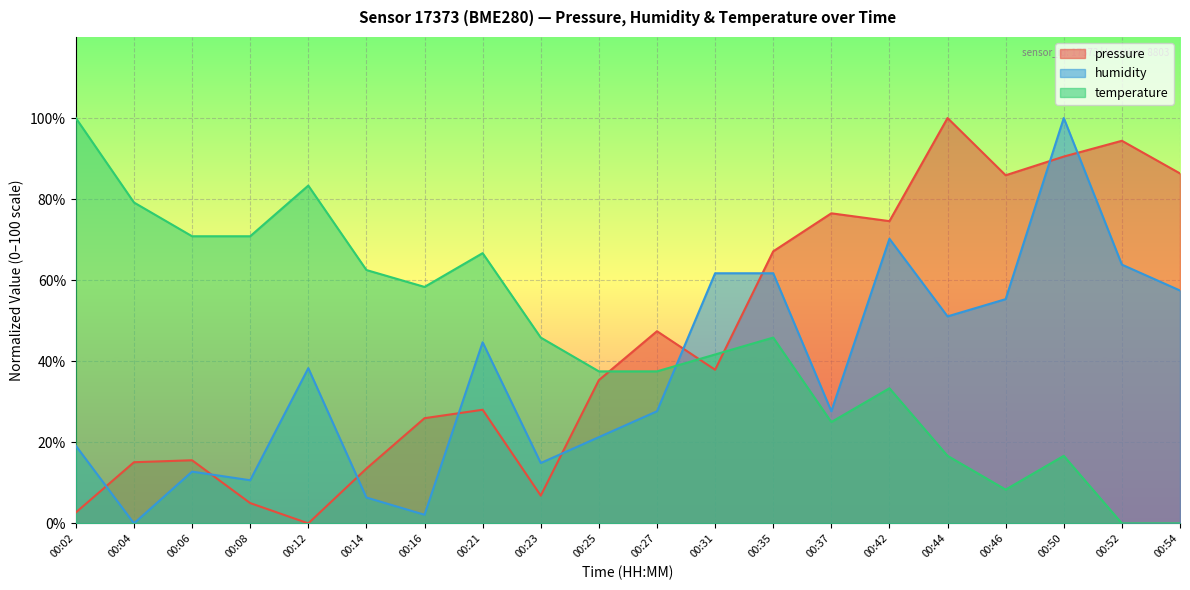

What is the difference between the humidity values at 00:04 and 00:14?

6.4